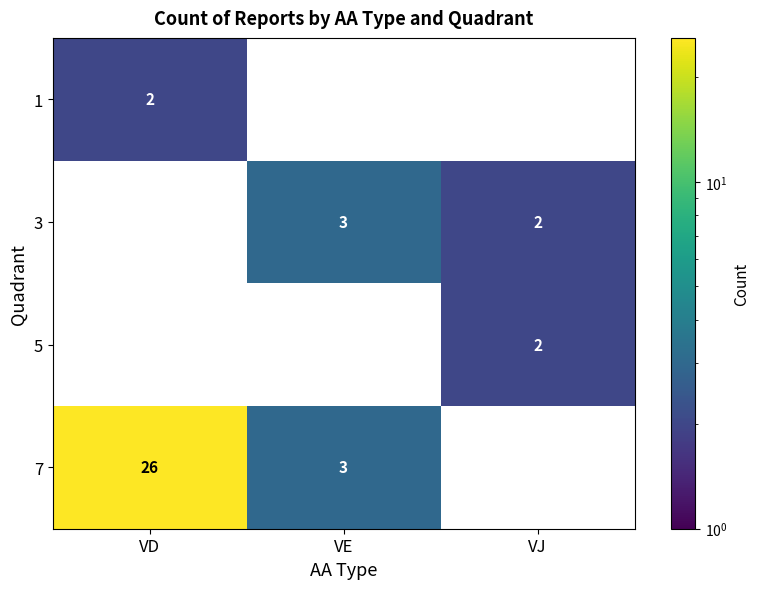

Is it true that 1 equals 1 at VD?

False